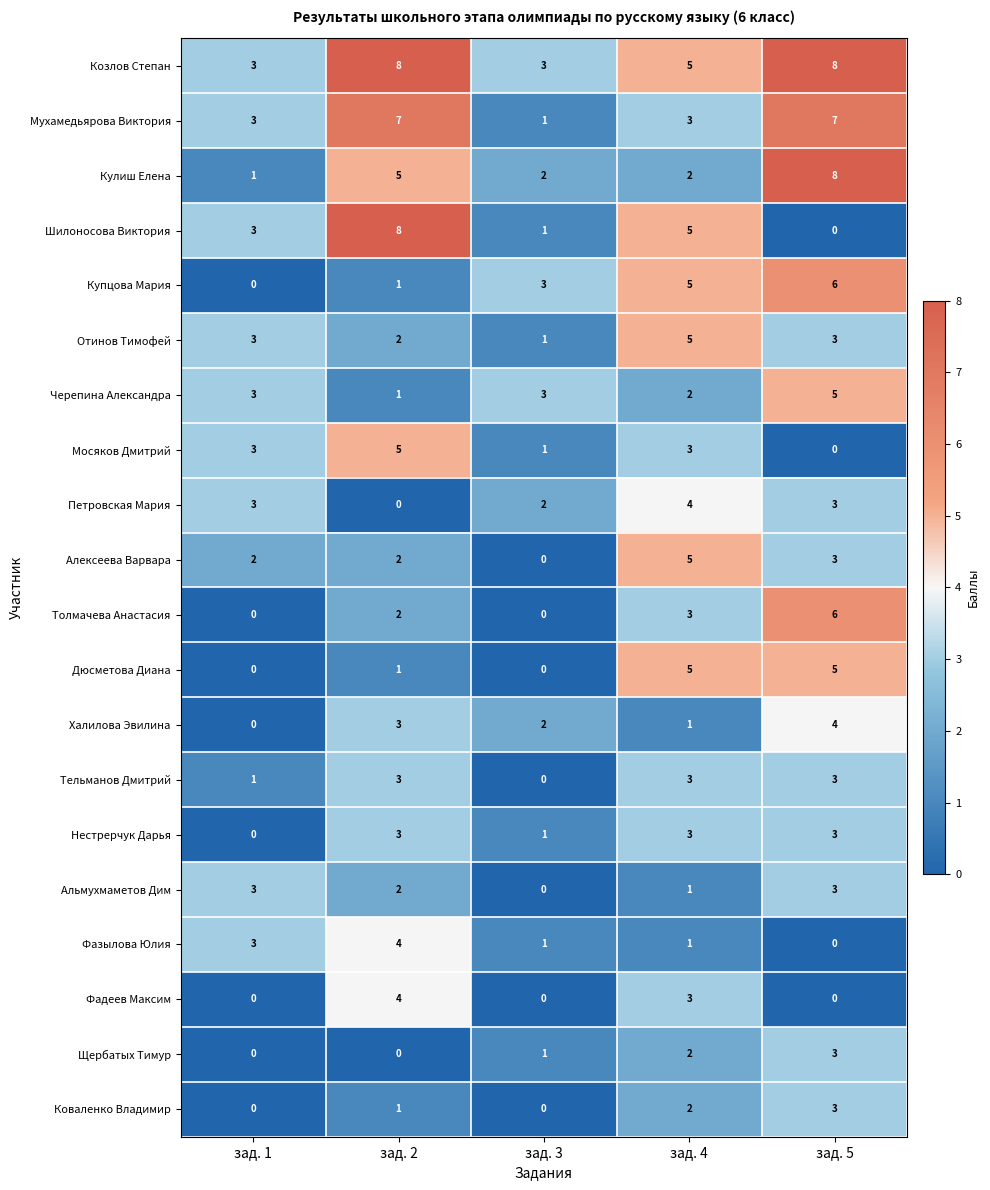

What is the greatest value displayed?

8